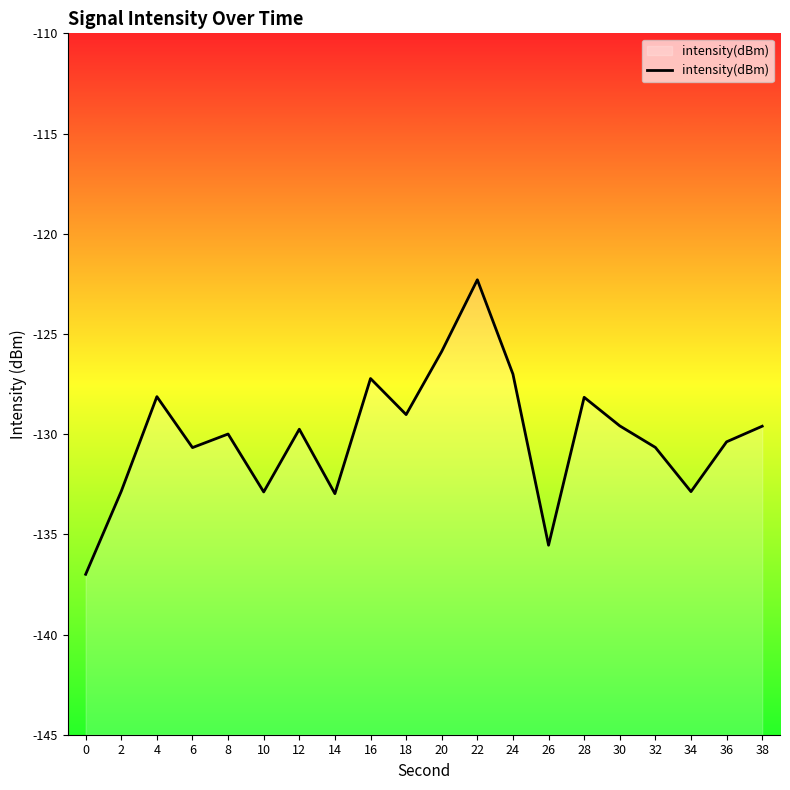

Where is the first local minimum?

6